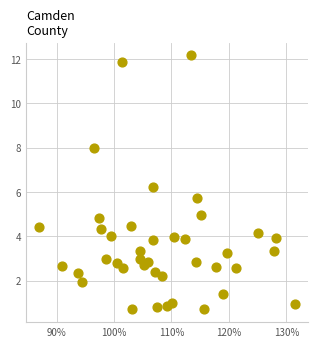

What is the range of X values (max minus min)?

0.4